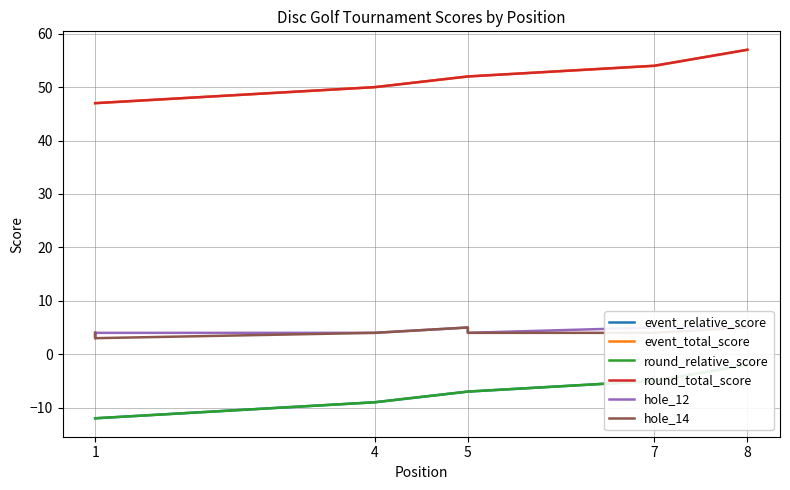

True or false: round_relative_score has more than 2 points higher than both neighbors.

False